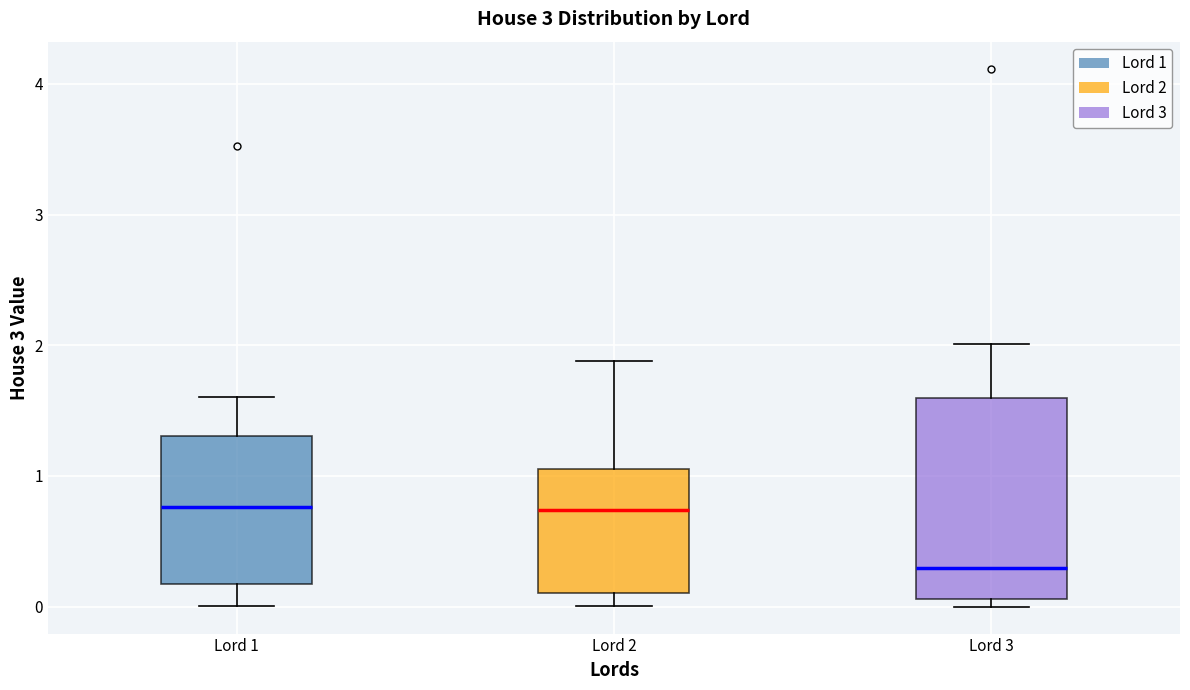

Which box is the tallest, from its lower edge to its upper edge?

Lord 3